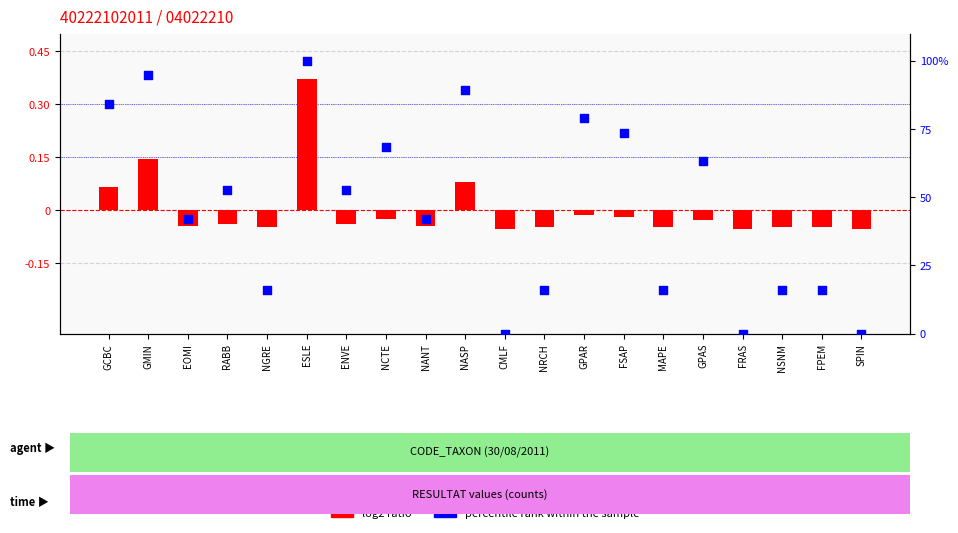

Is the value of percentile rank within the sample at GMIN greater than the value of log2 ratio at NANT?

Yes